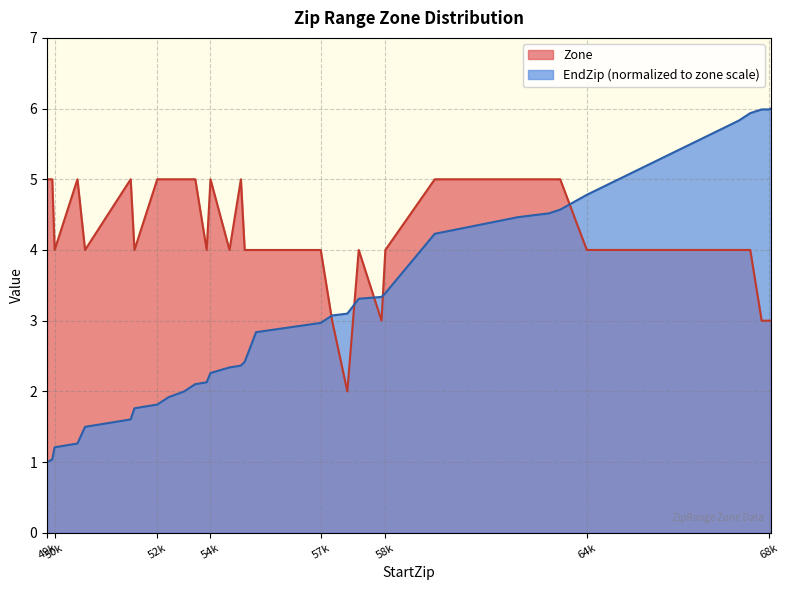

How many intersections are there between Zone and EndZip (normalized to zone scale)?

5